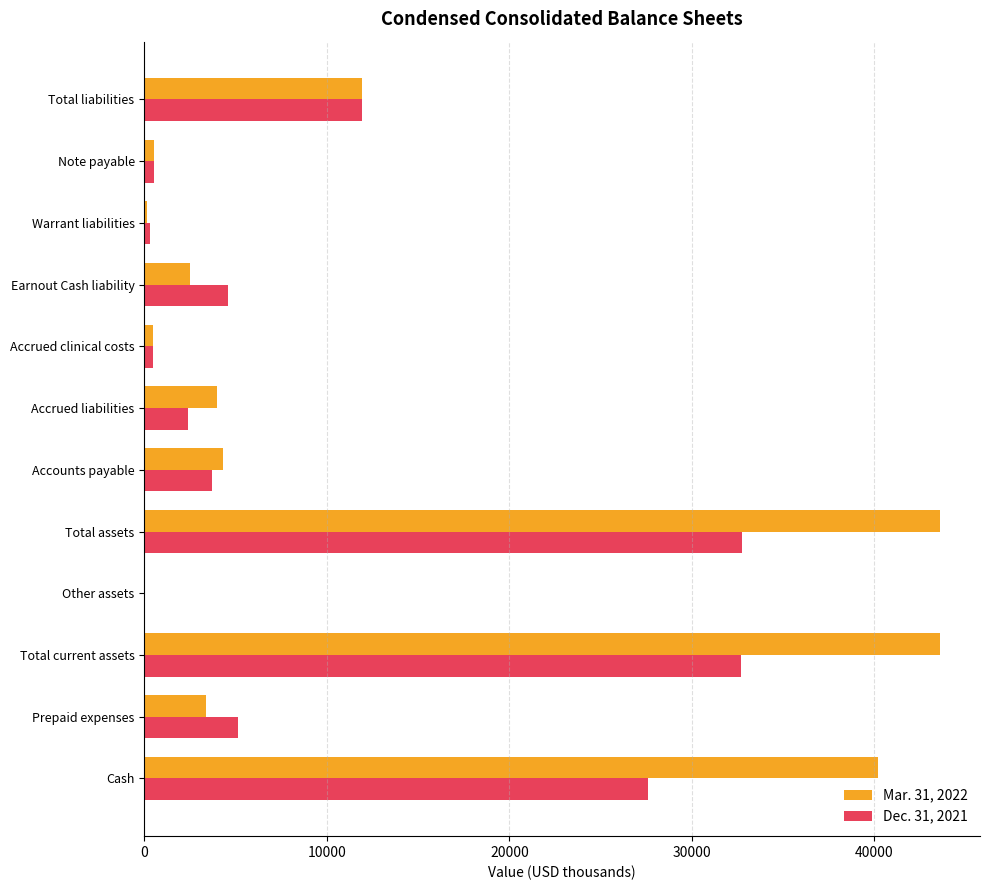

How many series are shown in this chart?

2